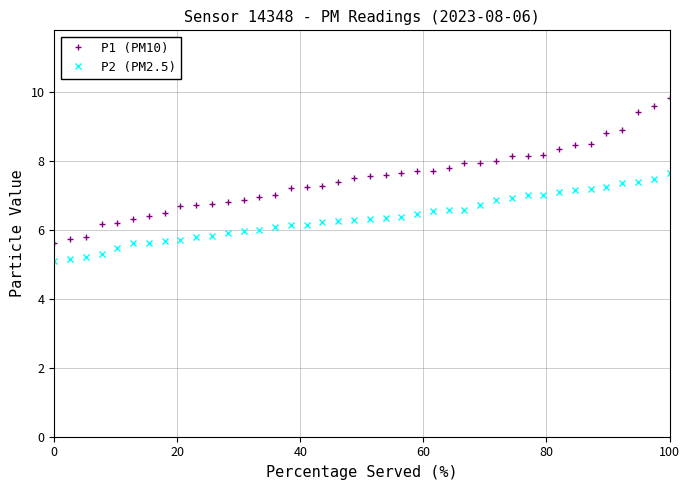

Which series has the largest total across all categories?

P1 (PM10)